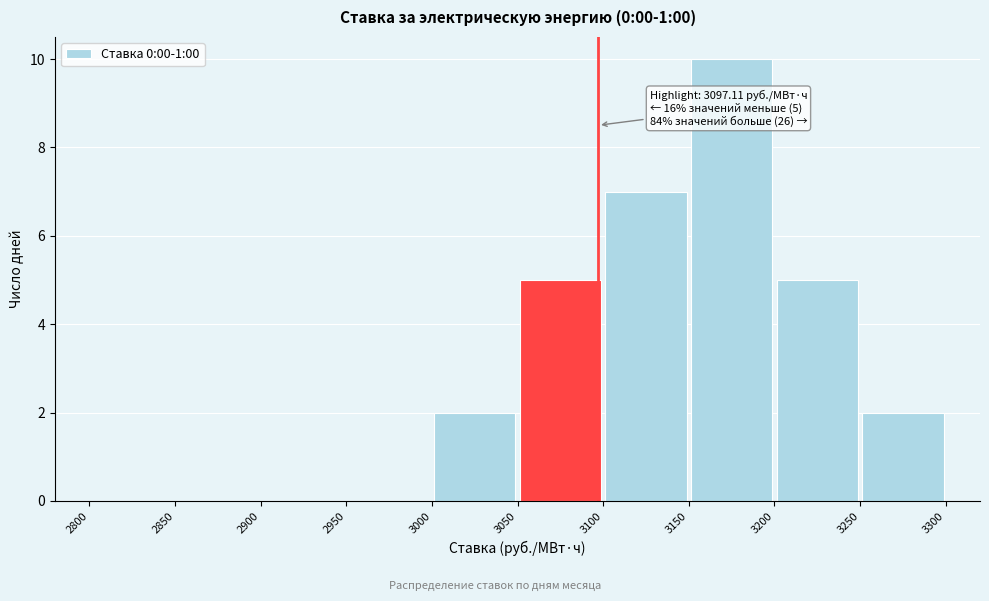

Which range on the x-axis has the tallest bar?

3150 to 3200